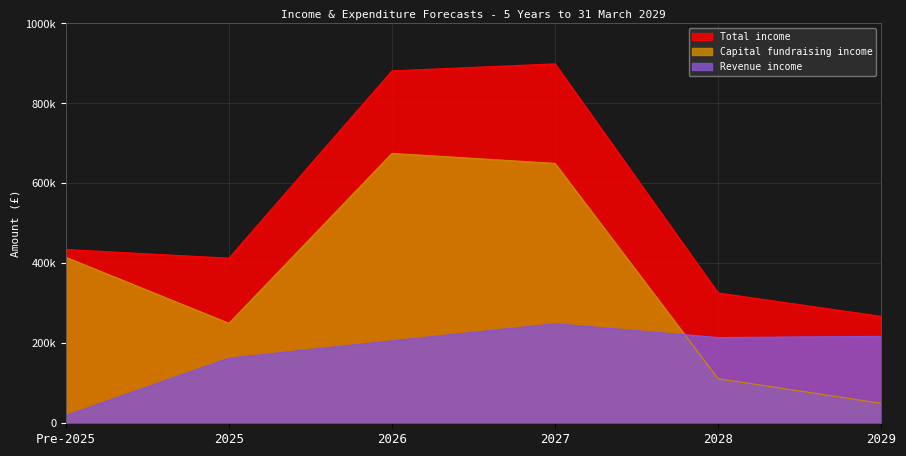

Which series ends up on top after the final intersection of Revenue income and Capital fundraising income?

Revenue income